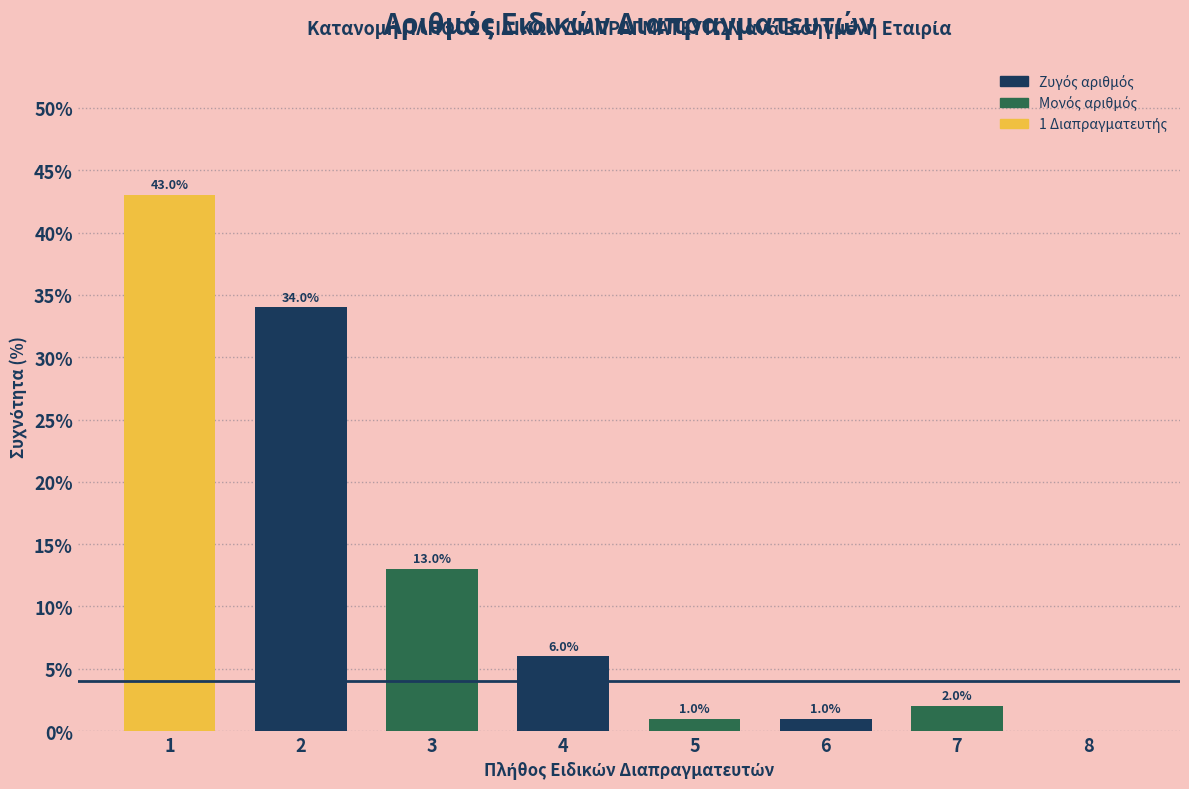

Reading right to left, transcribe all the data shown in this chart.

8=0	7=2	6=1	5=1	4=6	3=13	2=34	1=43